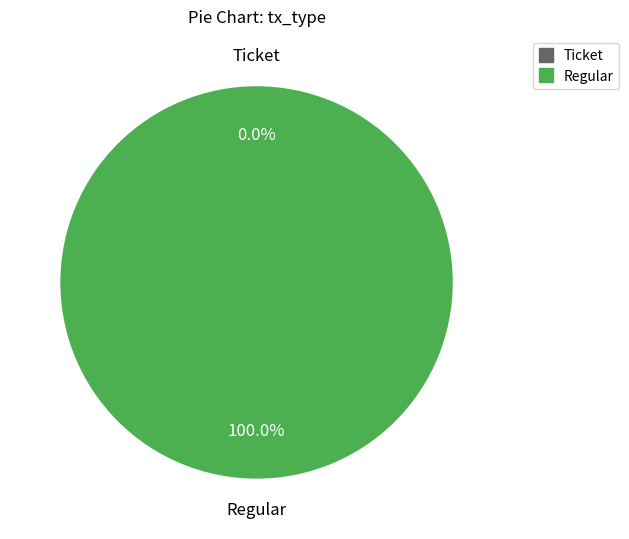

The Regular slice represents 99% of the pie. True or false?

False